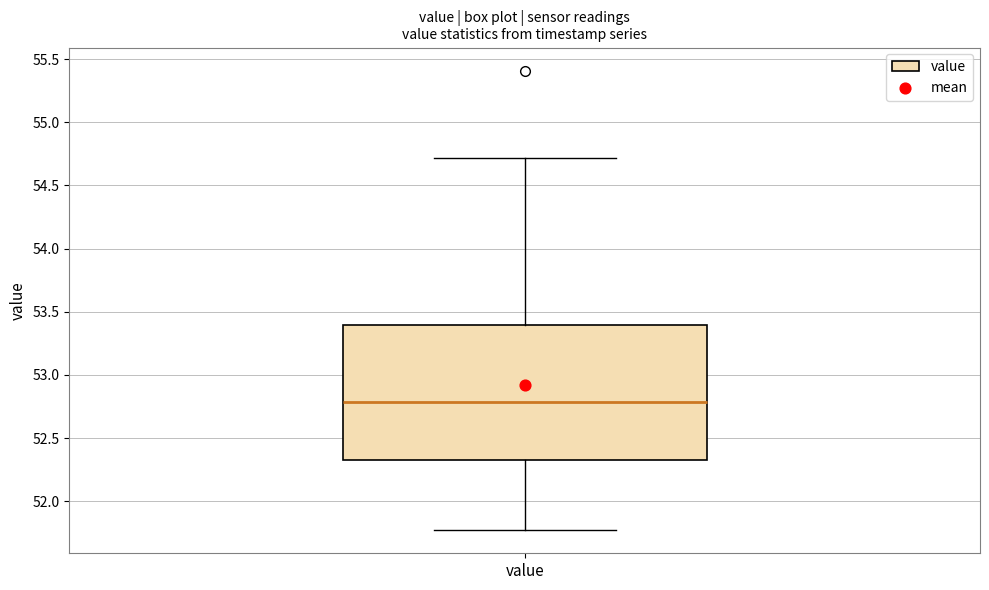

Read this box plot against the y-axis: the position of the median line, the range covered by the box, and the ends of both whiskers. The values are not printed on the chart, so give them approximately, as read against the axis.

median 52.80, box 52.35 to 53.40, whiskers 51.75 to 54.70